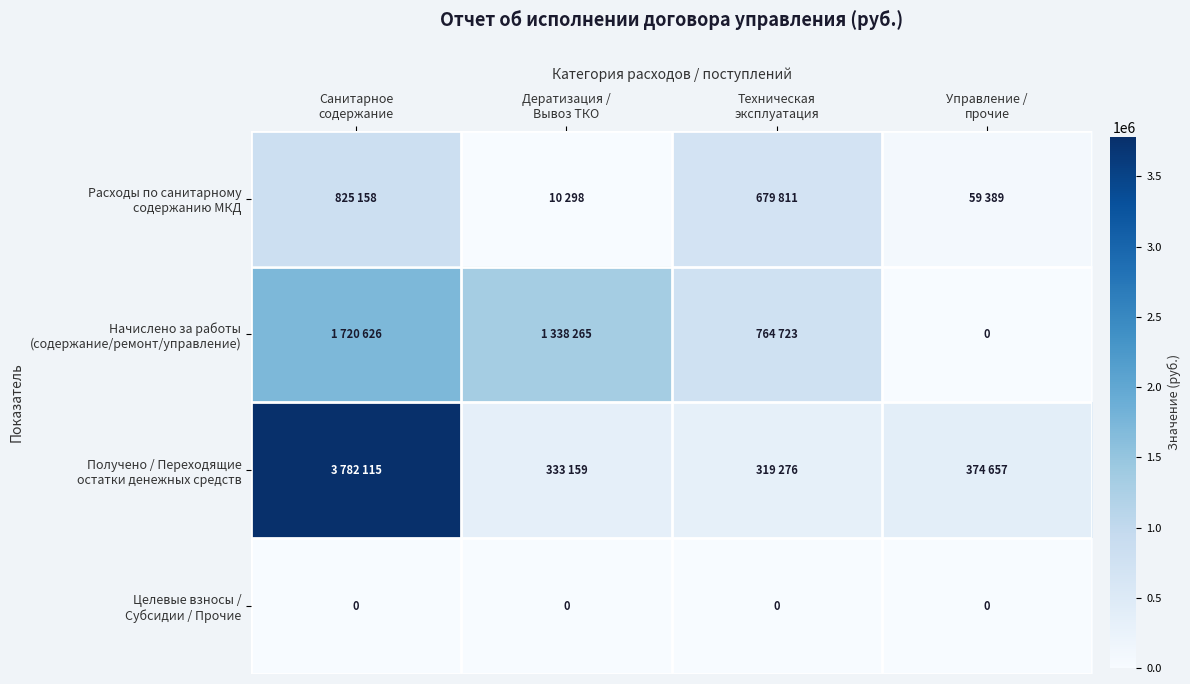

At which category is the sum across all series the highest?

Санитарное
содержание